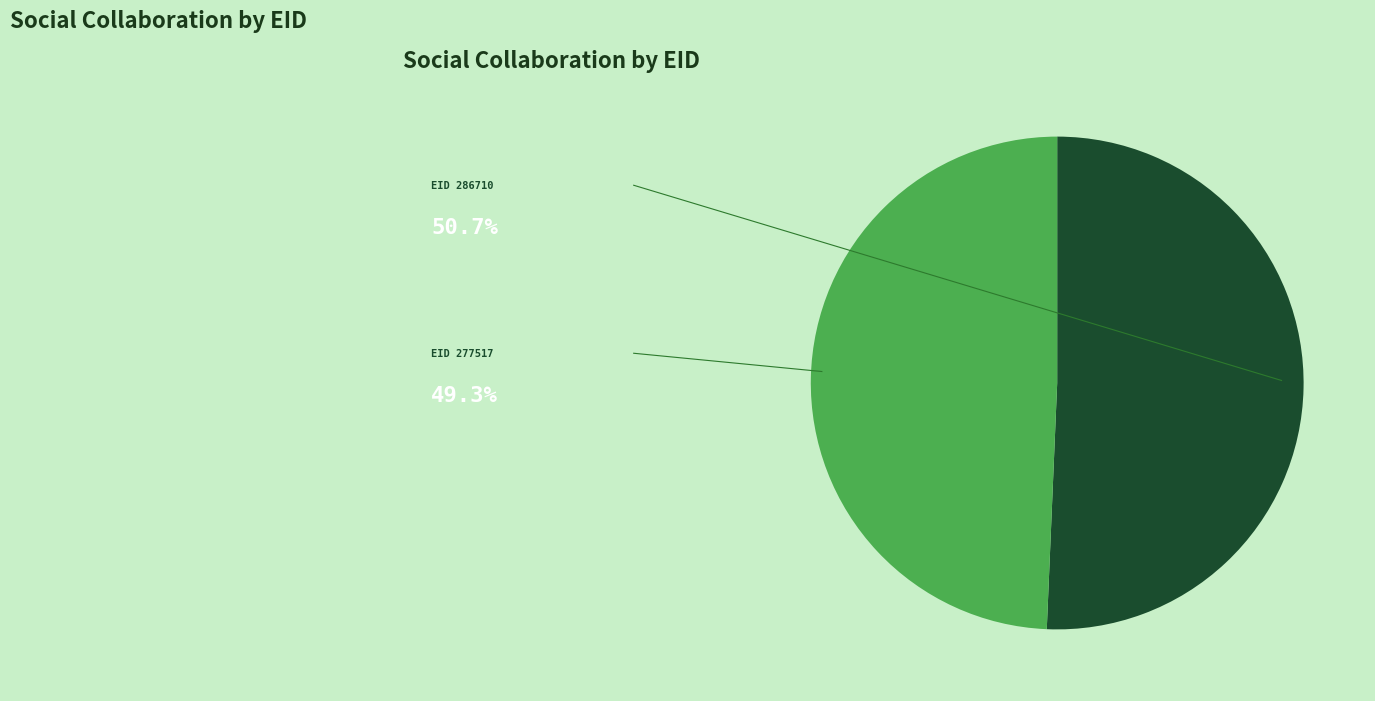

Is there any slice that represents more than half of the pie?

Yes